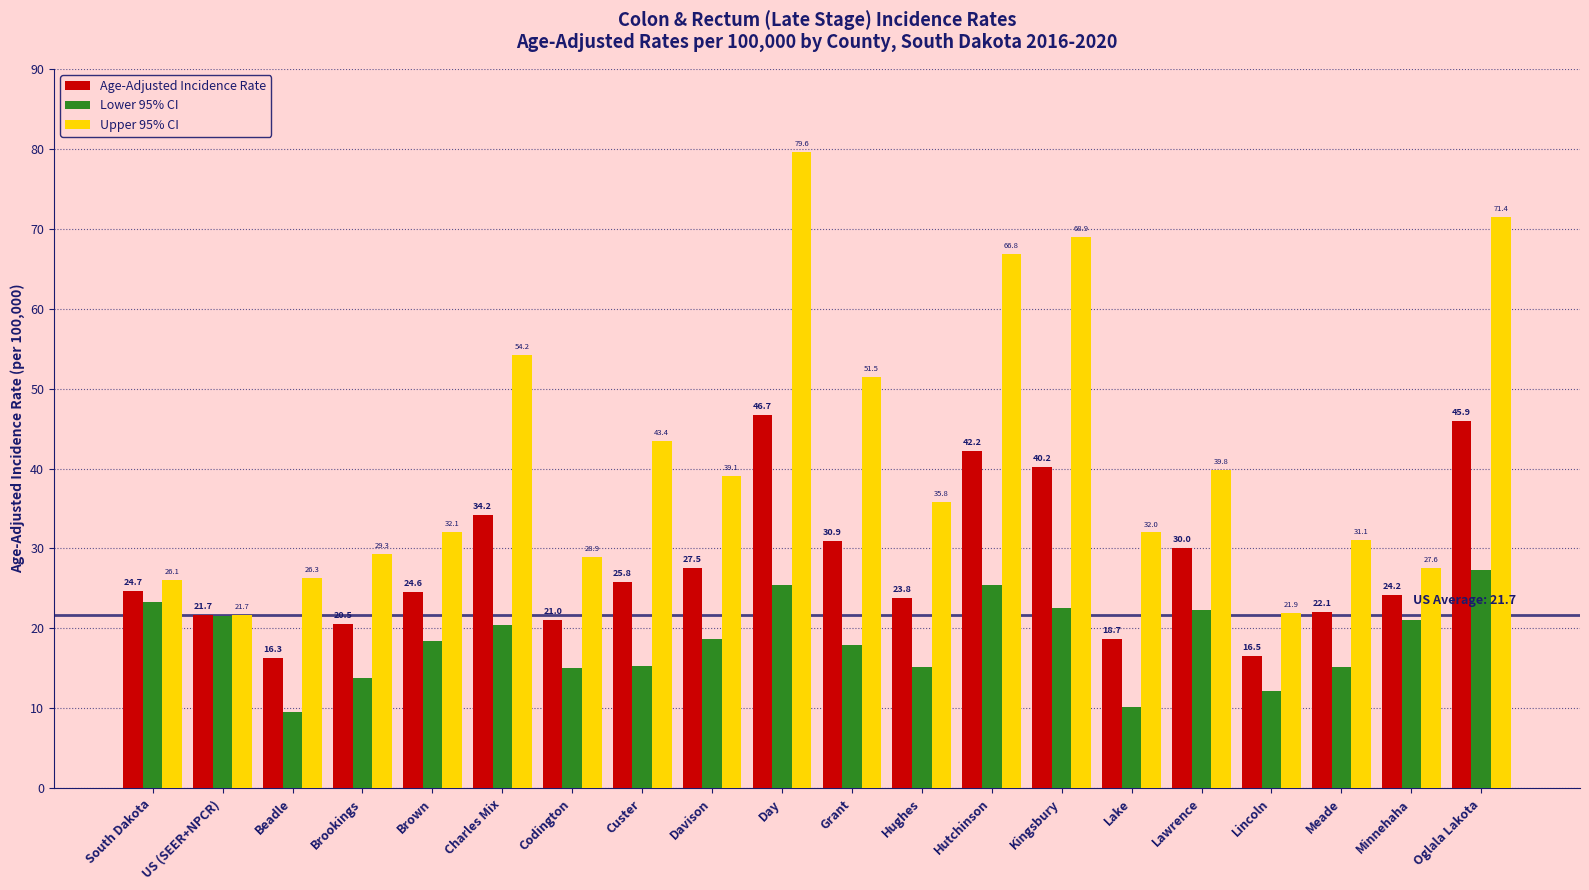

Reading right to left, what are all the values shown in this chart?

Age-Adjusted Incidence Rate: 45.9	24.2	22.1	16.5	30.0	18.7	40.2	42.2	23.8	30.9	46.7	27.5	25.8	21.0	34.2	24.6	20.5	16.3	21.7	24.7
Lower 95% CI: 27.3	21.1	15.2	12.2	22.3	10.2	22.5	25.4	15.2	17.9	25.4	18.7	15.3	15.0	20.4	18.4	13.8	9.5	21.6	23.3
Upper 95% CI: 71.4	27.6	31.1	21.9	39.8	32.0	68.9	66.8	35.8	51.5	79.6	39.1	43.4	28.9	54.2	32.1	29.3	26.3	21.7	26.1